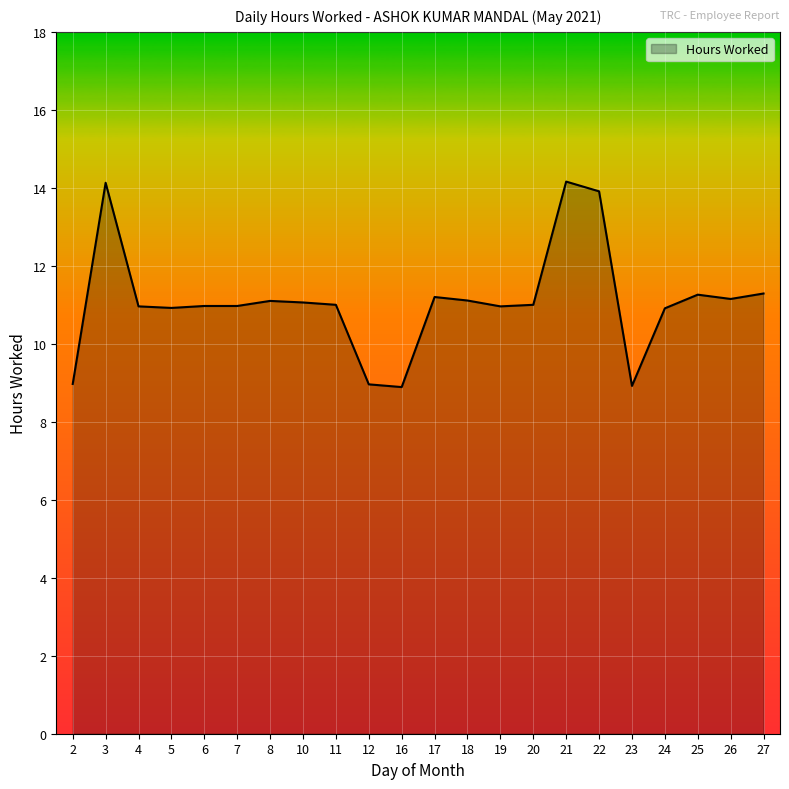

Which has a higher value, 12 or 4?

4